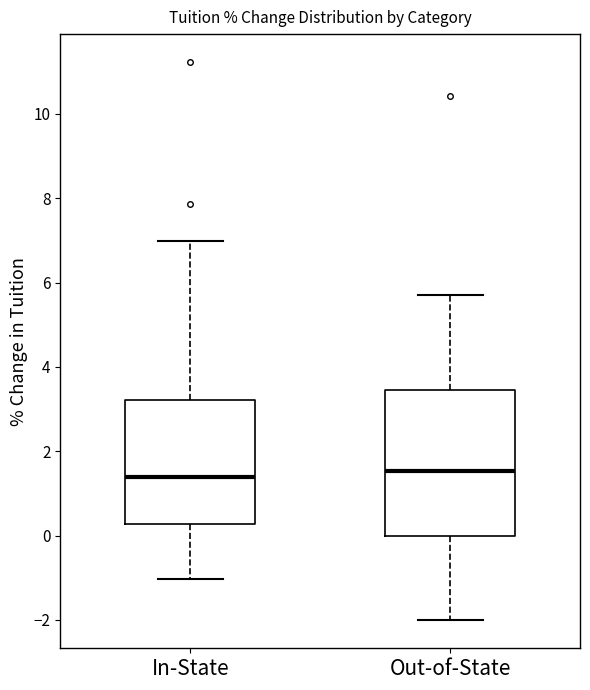

Reading left to right, read every box against the y-axis: the position of its median line, the range the box covers, and the ends of its whiskers. The values are not printed on the chart, so give them approximately, as read against the axis.

In-State: median 1.4, box 0.2 to 3.2, whiskers -1.0 to 7.0
Out-of-State: median 1.6, box 0.0 to 3.4, whiskers -2.0 to 5.6